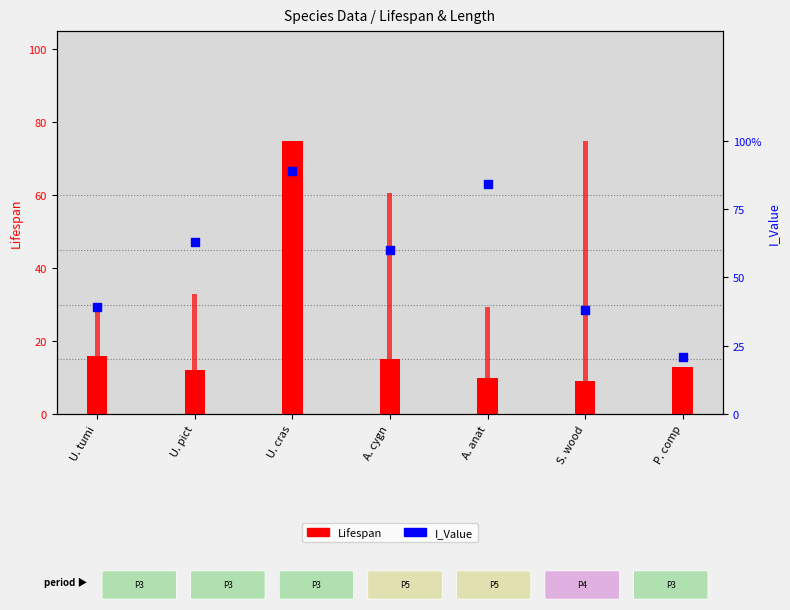

Which series has the largest Y range (max minus min)?

Lifespan